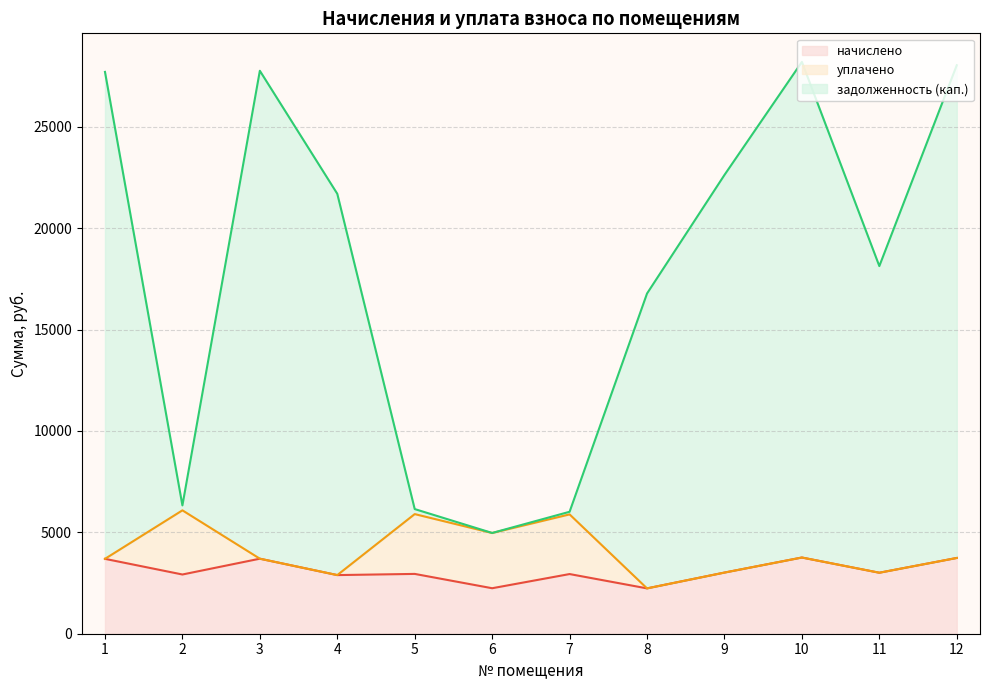

What is the total value across all series at 10?

28201.5